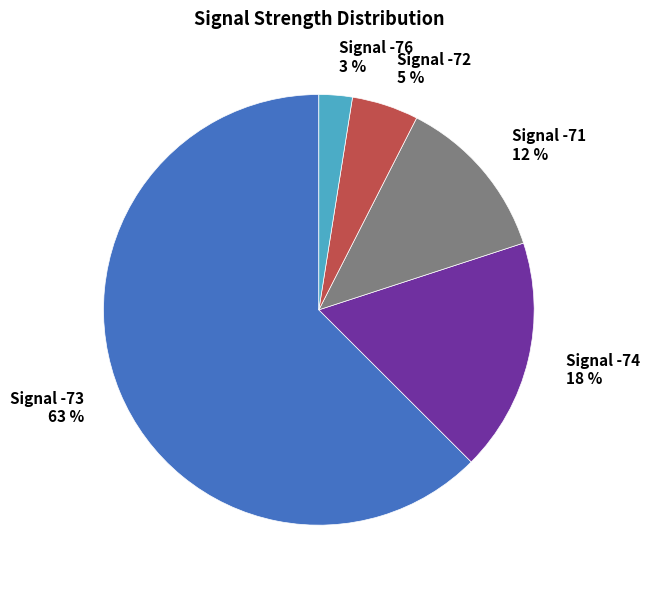

Is there any slice that represents more than half of the pie?

Yes